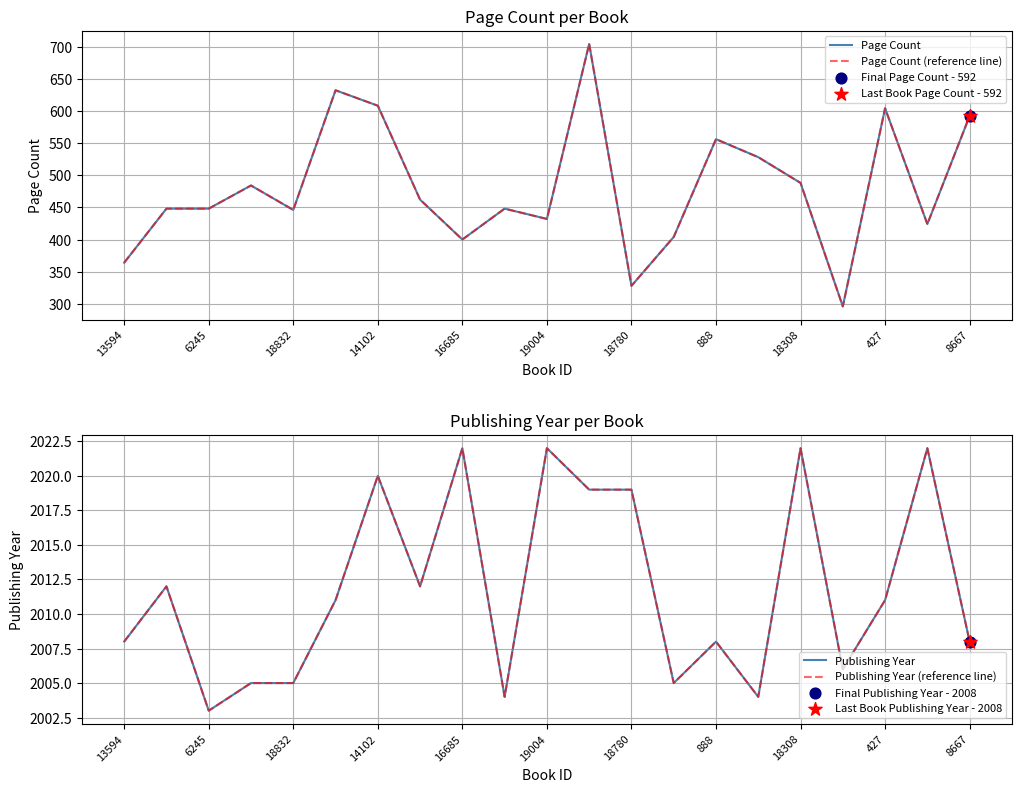

At which category is the sum across all series the highest?

11